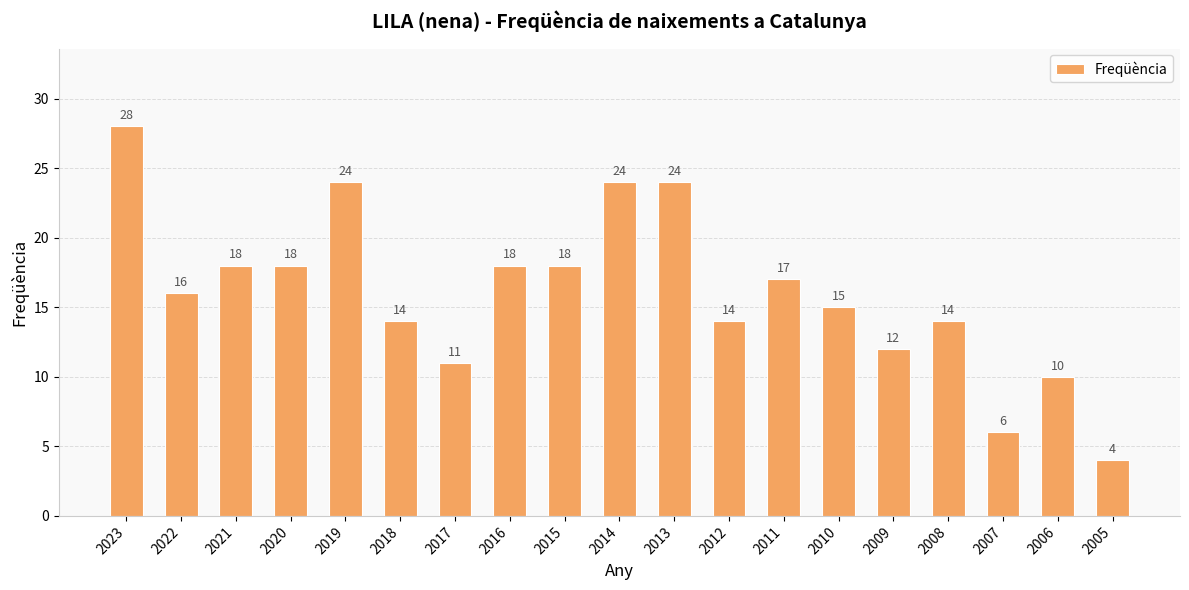

What is the difference between the values at 2007 and 2020?

12